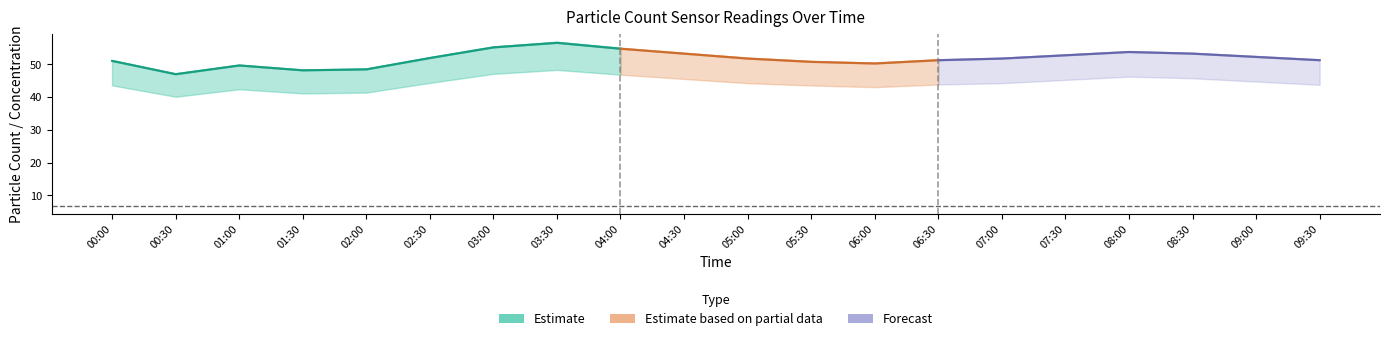

What is the label of the 17th point from the right?

01:30